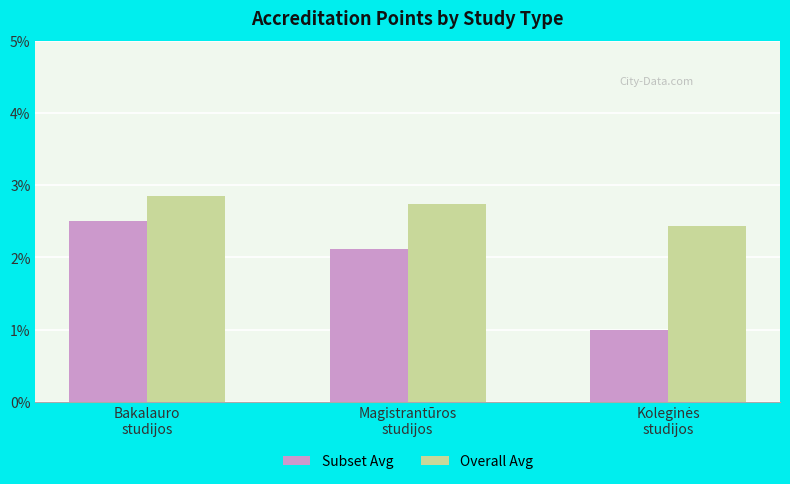

What is the average value of the Subset Avg series?

1.9